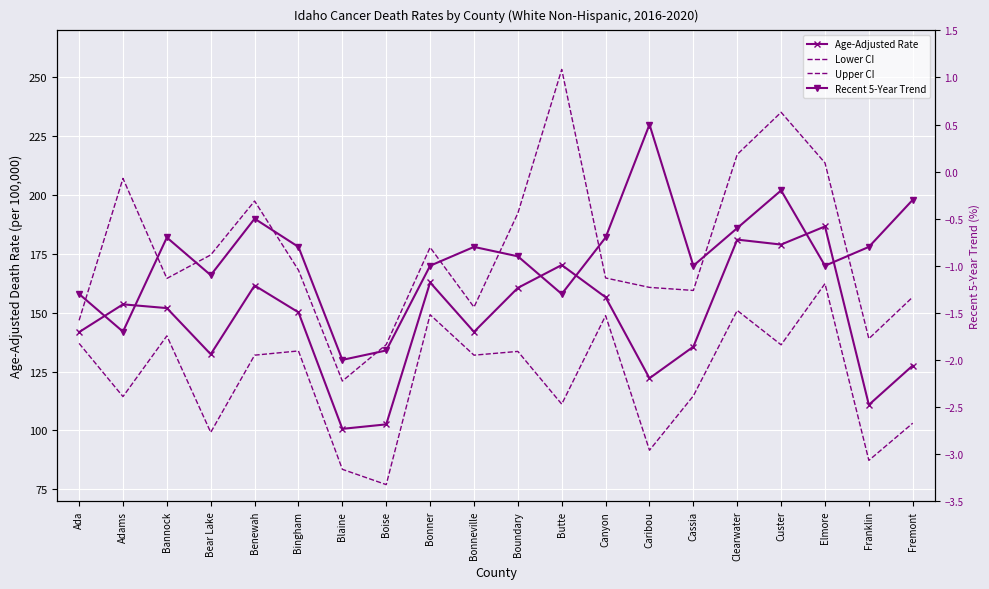

Between Adams and Custer, which series saw the biggest shift?

Upper CI